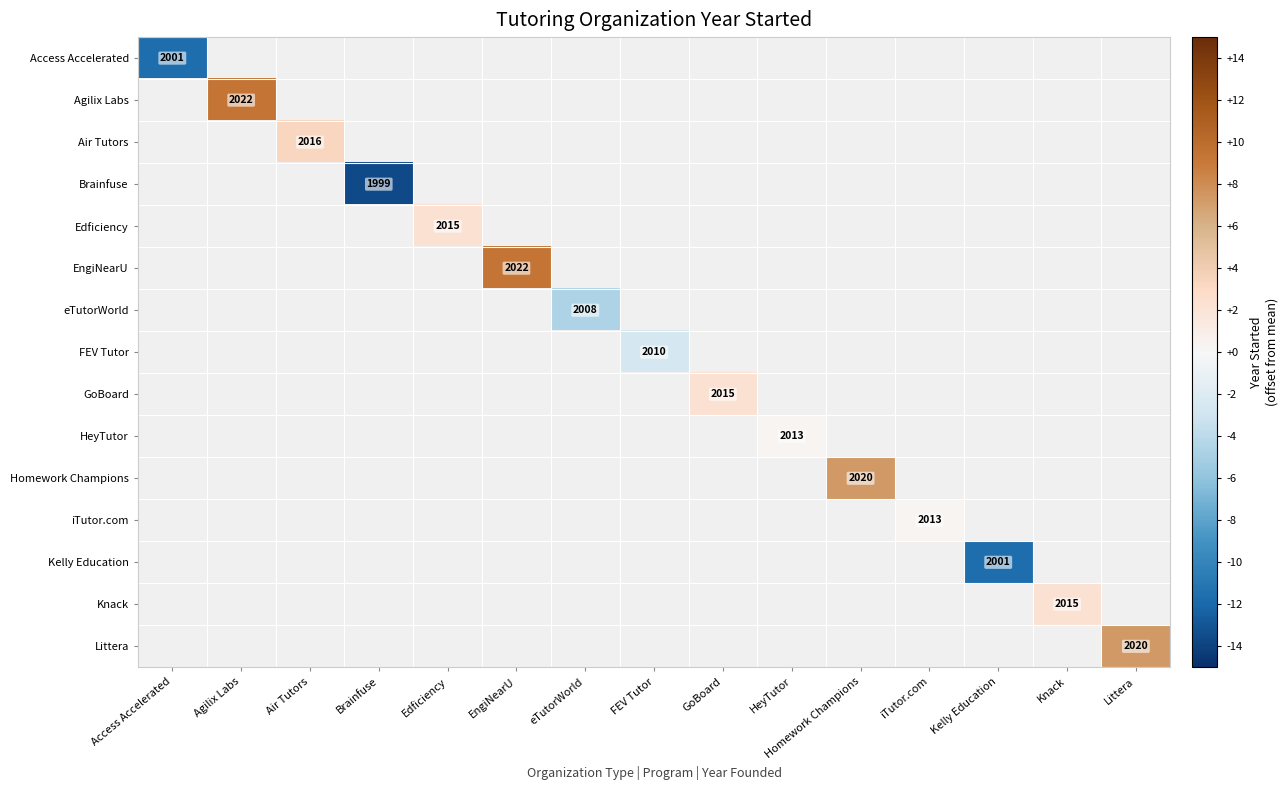

At how many categories does at least one series exceed 6?

4